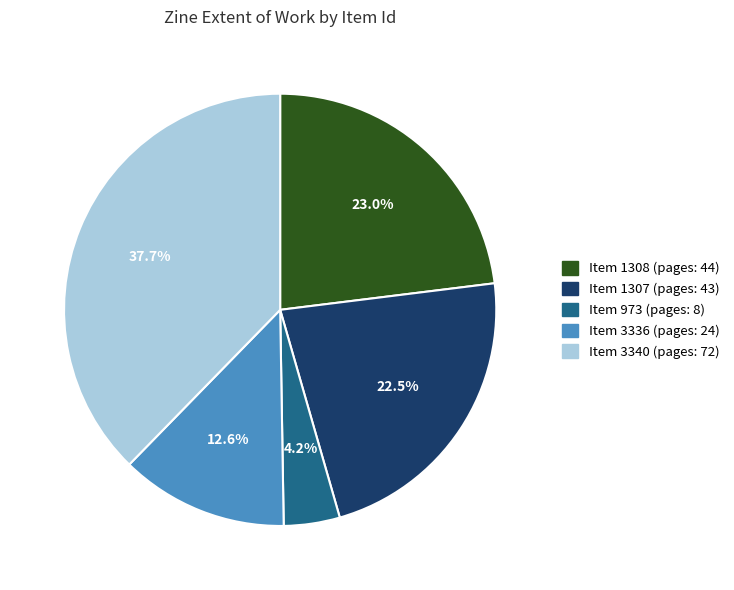

Is there any slice that represents more than half of the pie?

No